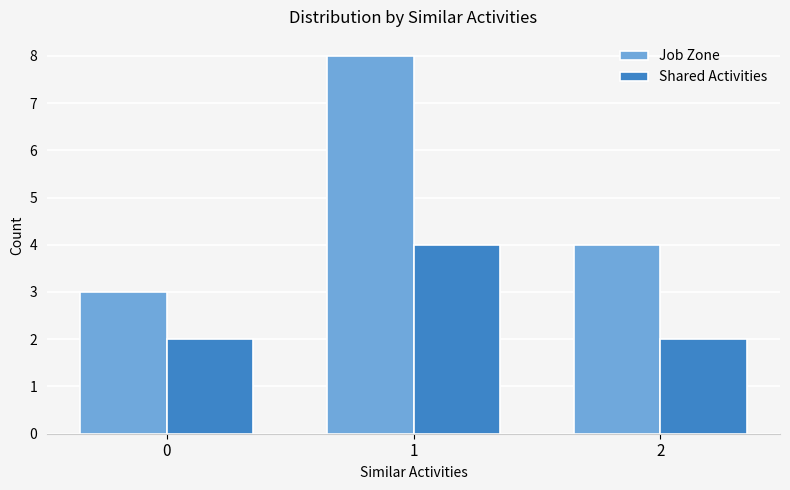

The Shared Activities series shows 4 at 1. True or false?

True